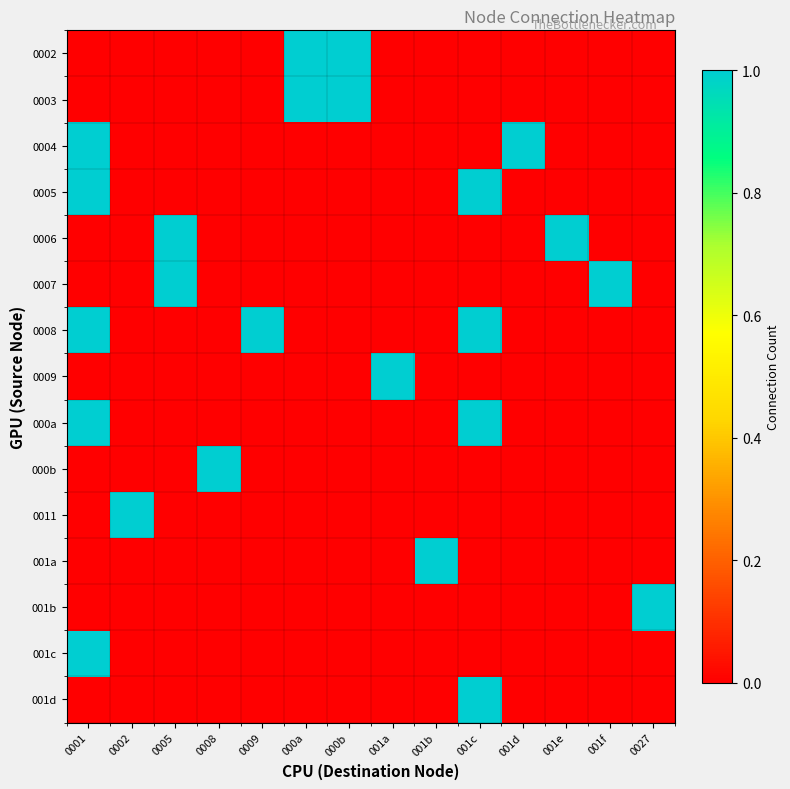

Count the number of categories in the chart.

14